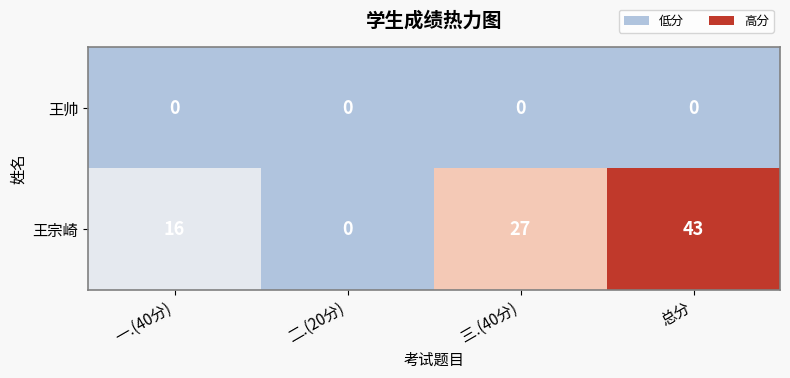

How many categories are shown in the chart?

4